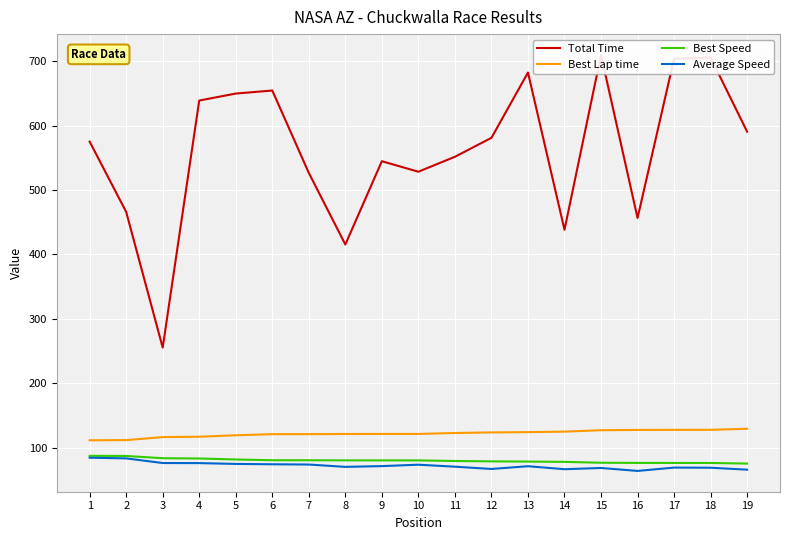

What is the total value across all series at 7?

801.3